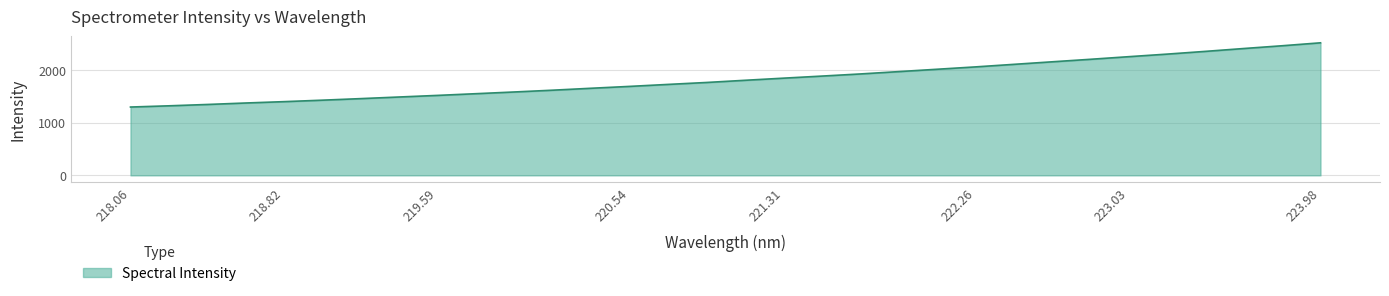

What is the greatest value displayed?

2515.6